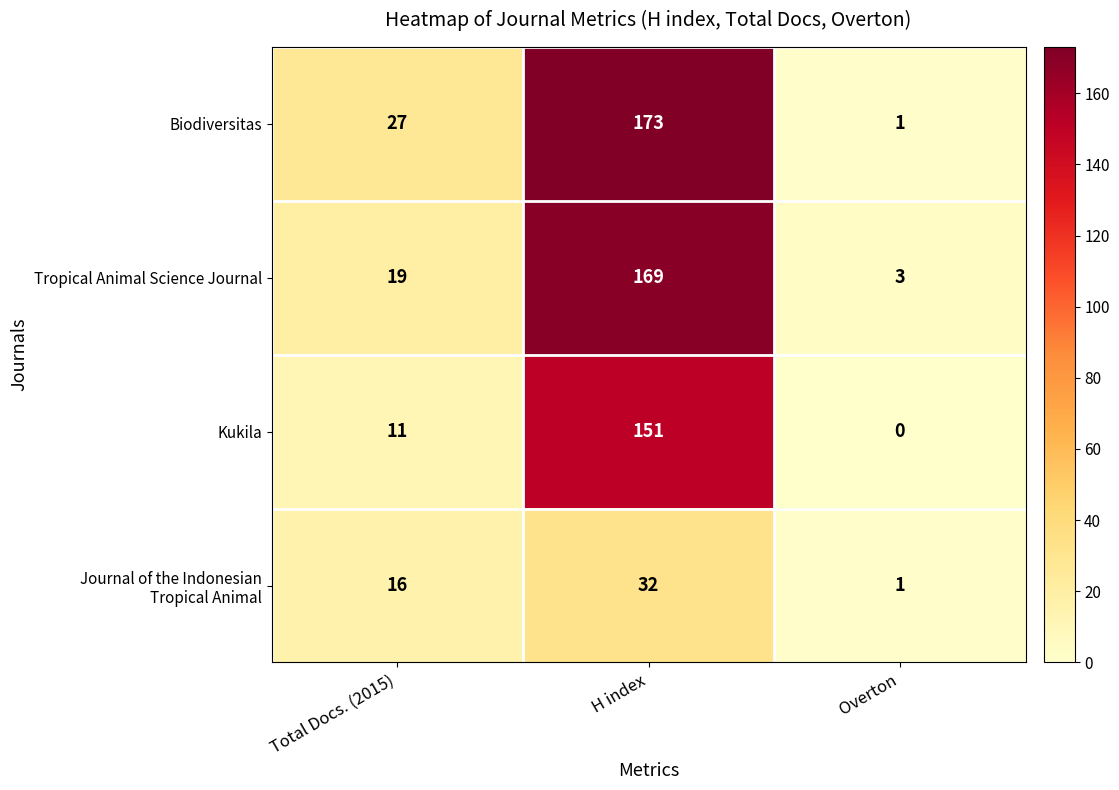

What is the sum of all Tropical Animal Science Journal values?

191